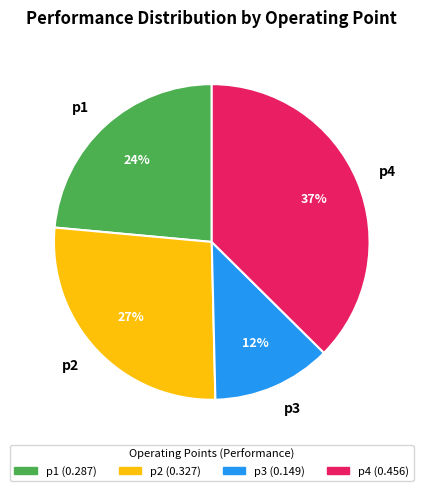

To the nearest percent, what percentage of the pie is p3?

12%